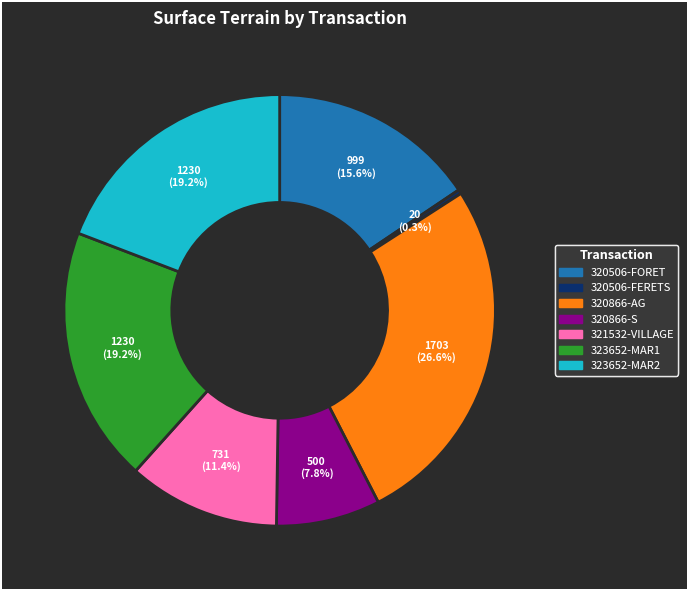

Which has a higher value, 320866-AG or 321532-VILLAGE?

320866-AG